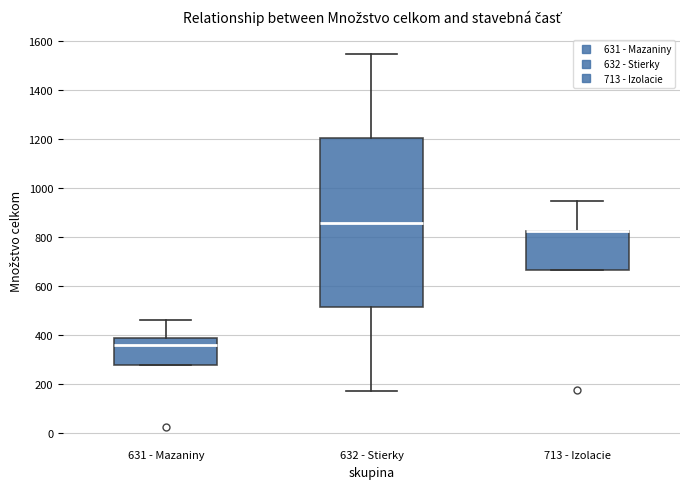

Reading left to right, read every box against the y-axis: the position of its median line, the range the box covers, and the ends of its whiskers. The values are not printed on the chart, so give them approximately, as read against the axis.

631 - Mazaniny: median 360, box 280 to 380, whiskers 280 to 460
632 - Stierky: median 860, box 520 to 1200, whiskers 180 to 1540
713 - Izolacie: median 820 (drawn on the box's upper edge), box 660 to 820, whiskers 660 to 940